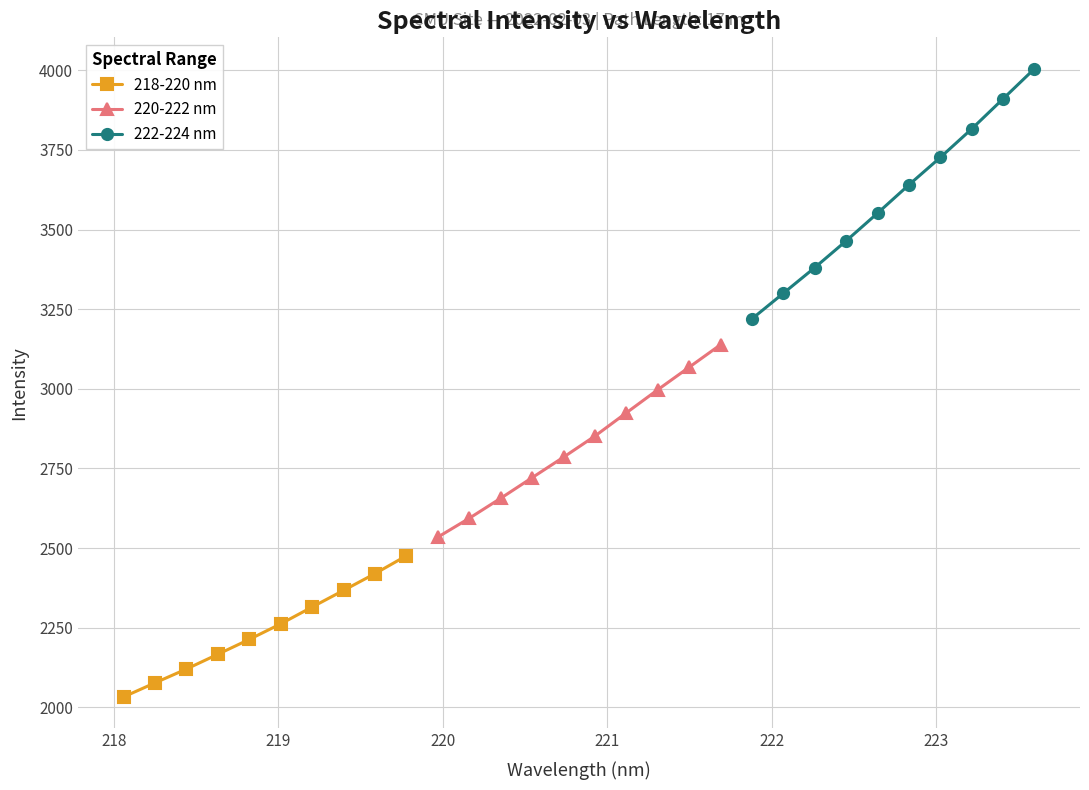

What is the value of the 218-220 nm point at the 8th from the left?

2367.0